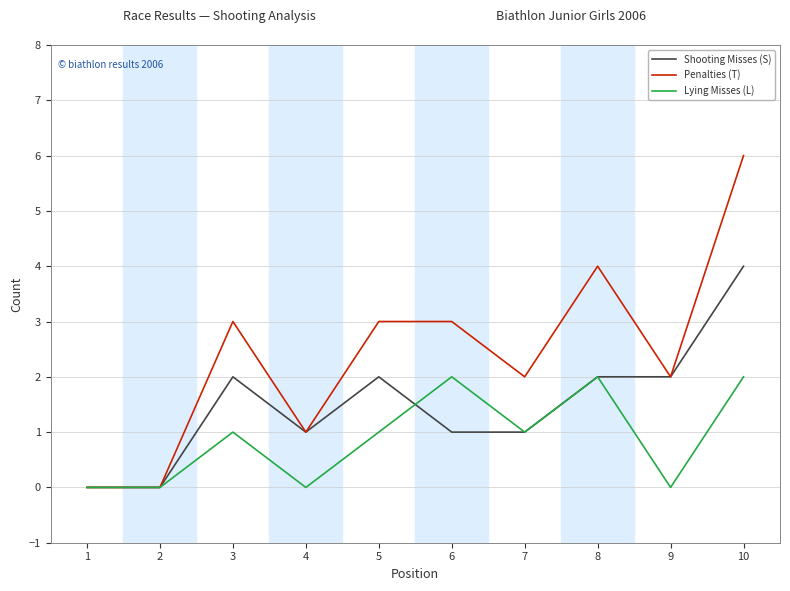

Read the Penalties (T) value at 6.

3